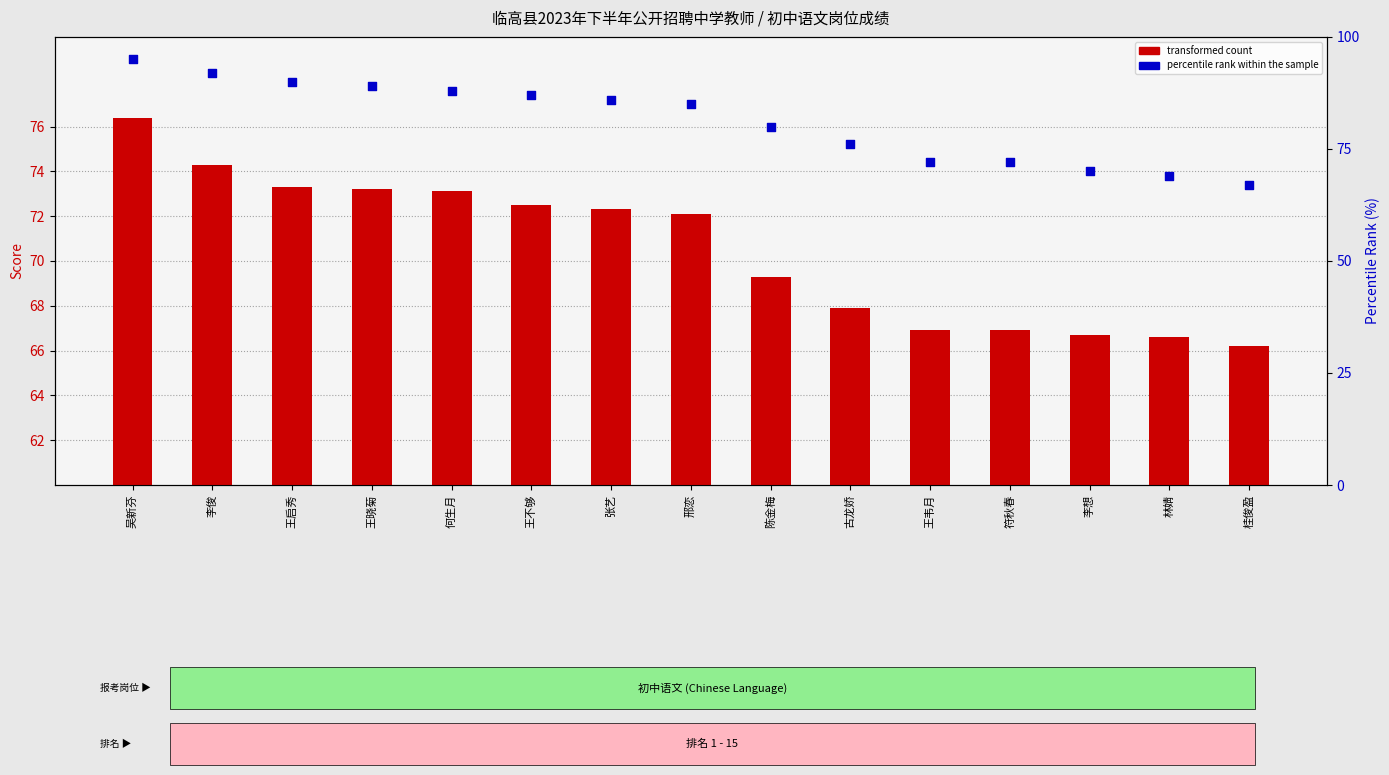

At which category is the sum across all series the highest?

吴新芬